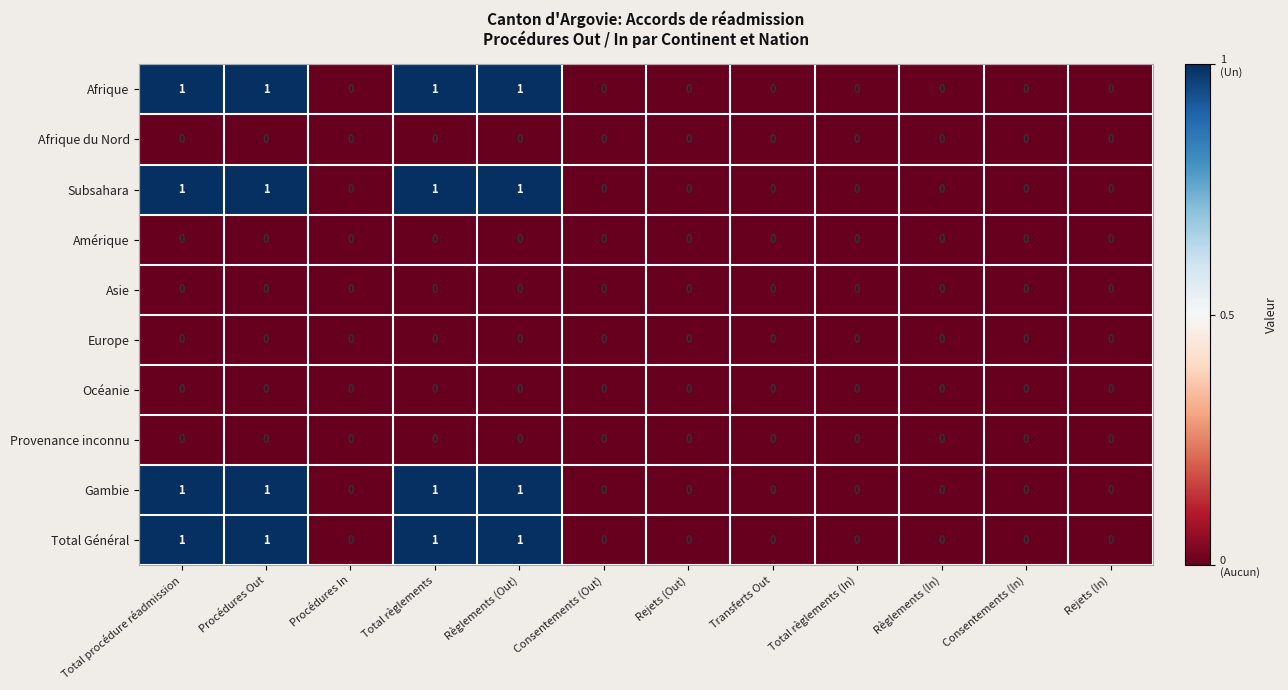

The Afrique series shows 0 at Procédures Out. True or false?

False